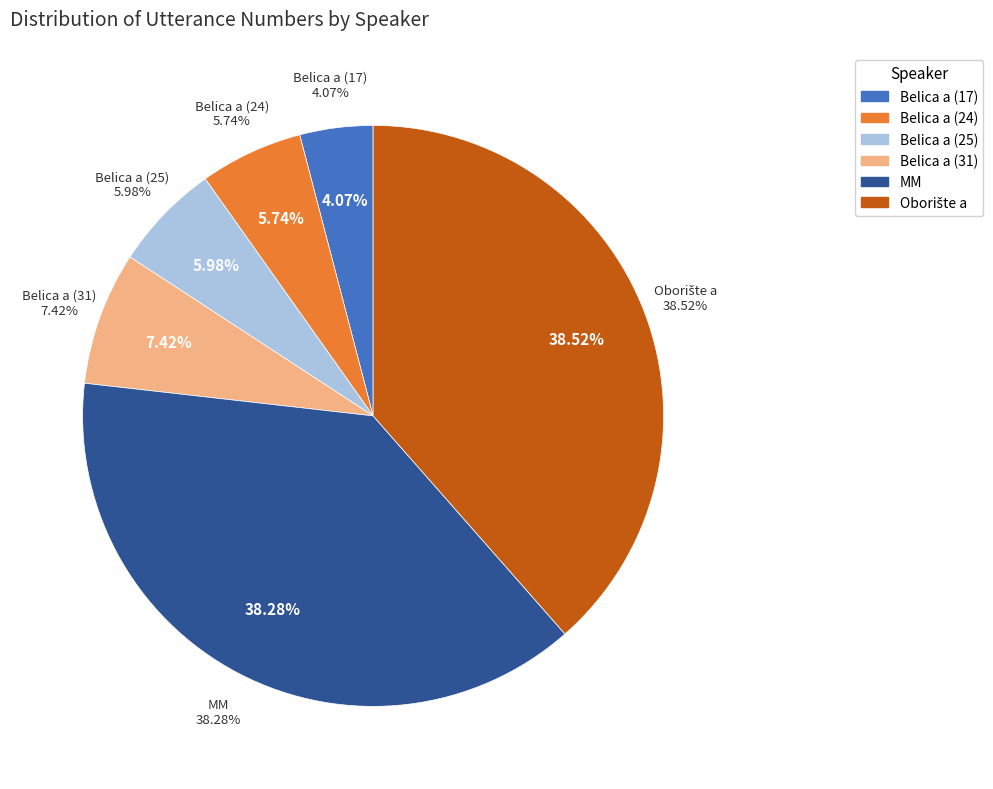

To the nearest percent, what portion does Oborište a represent?

39%